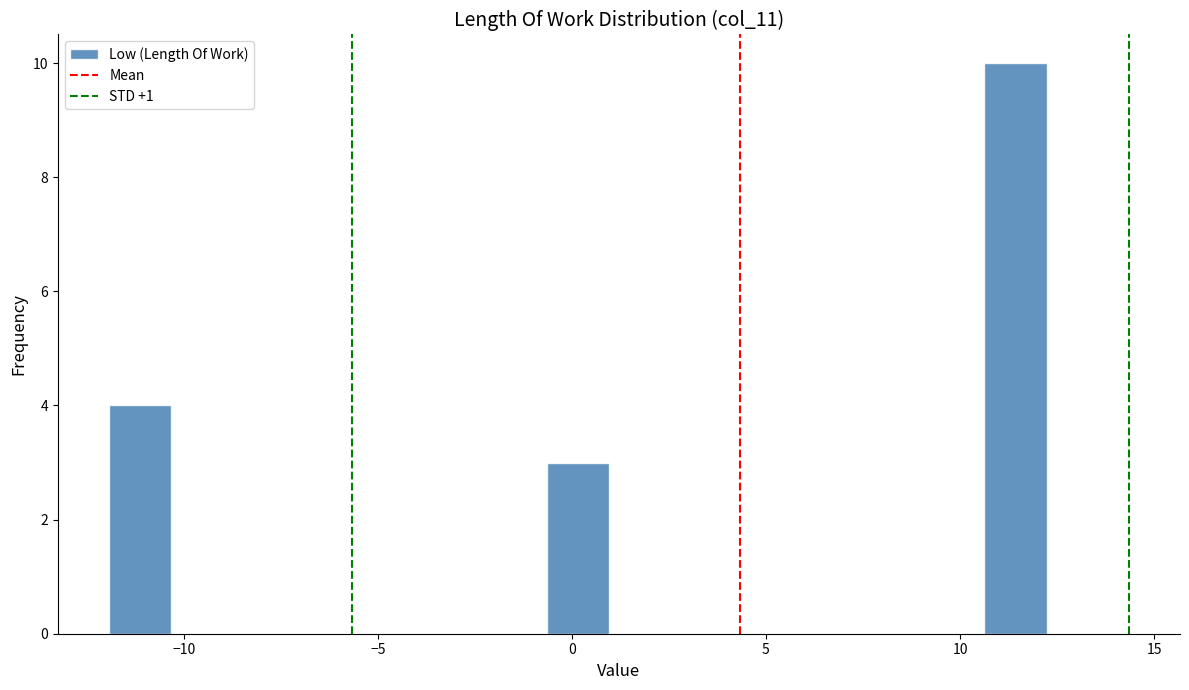

Around what value on the x-axis is the tallest bar? Give the approximate position of its centre, as read against the axis.

11.5